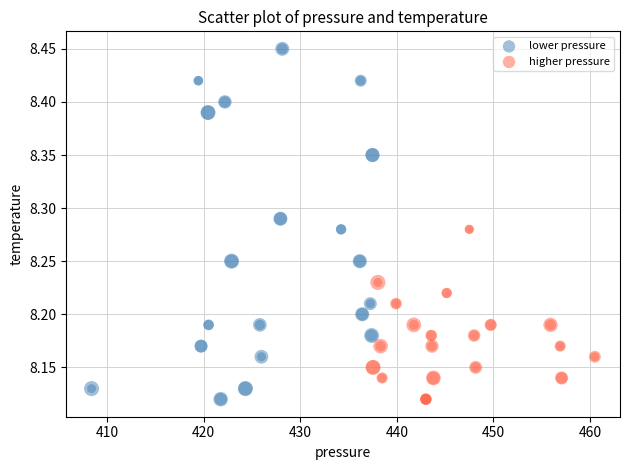

Which series has the largest Y range (max minus min)?

lower pressure